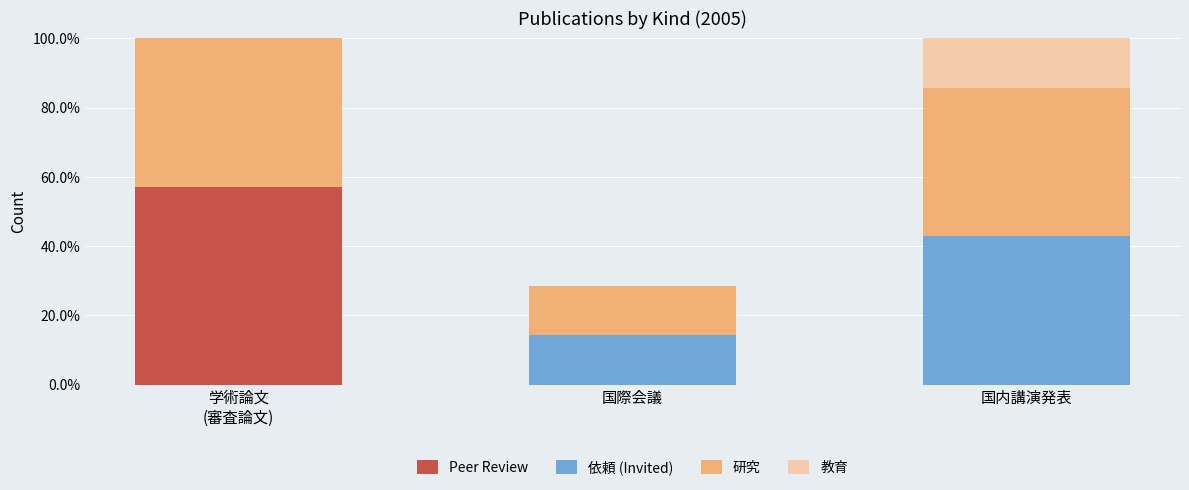

Are the bars grouped side by side (vs. stacked)?

No